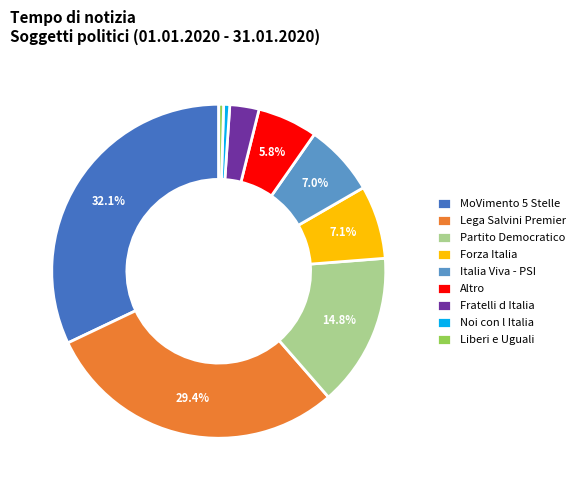

Does Partito Democratico represent more than half of the total?

No